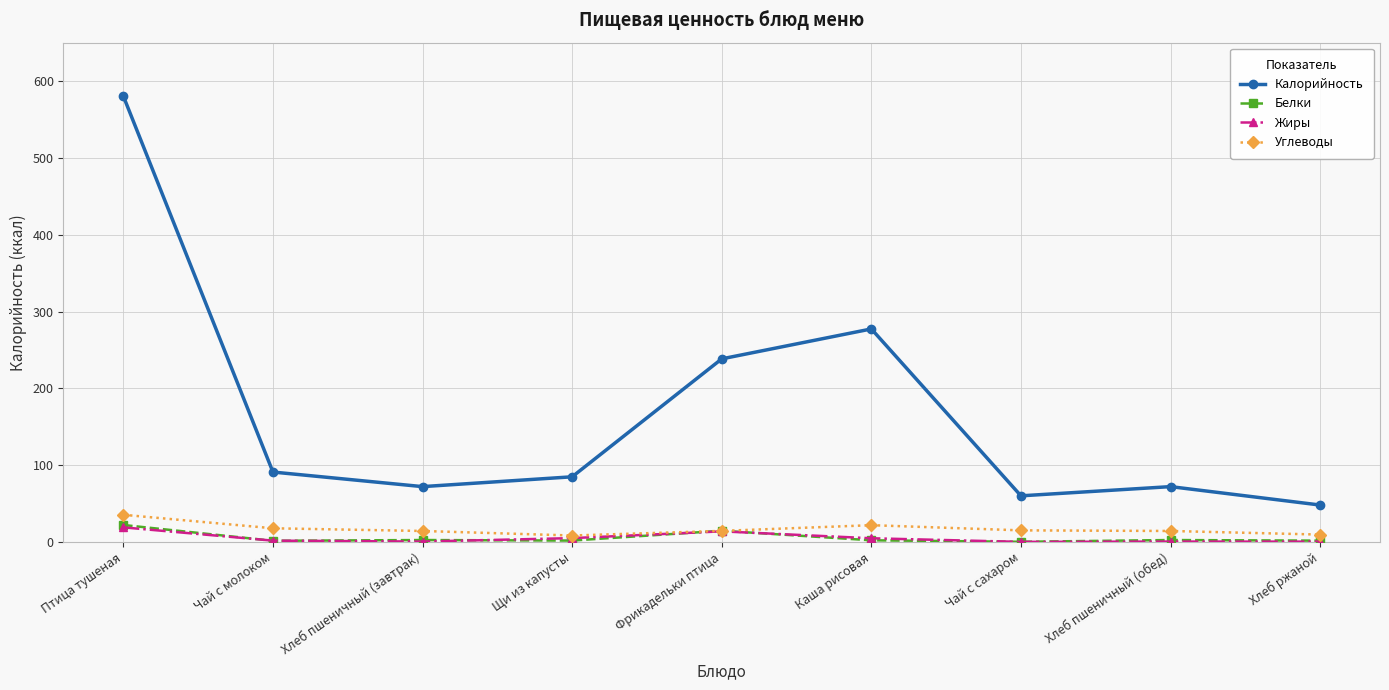

At how many categories does at least one series exceed 54?

8